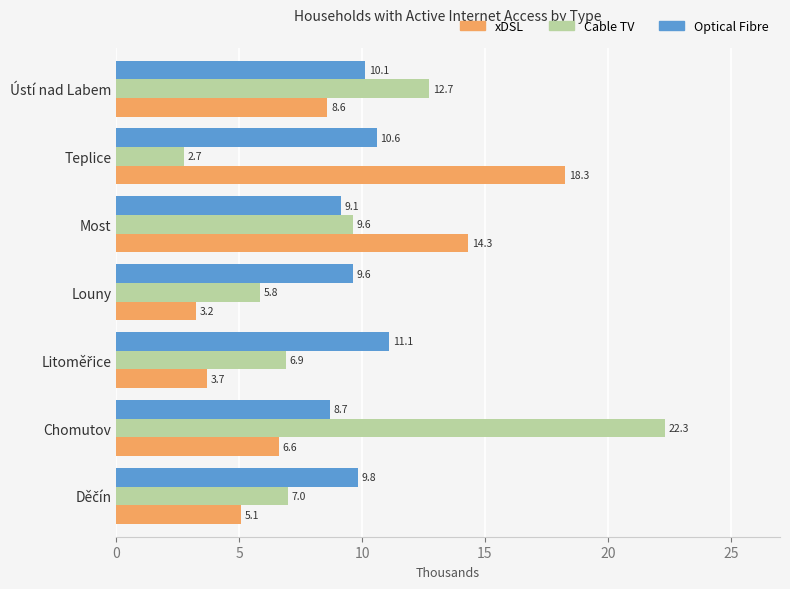

What is the spread (max minus min) of values at Most?

5.2